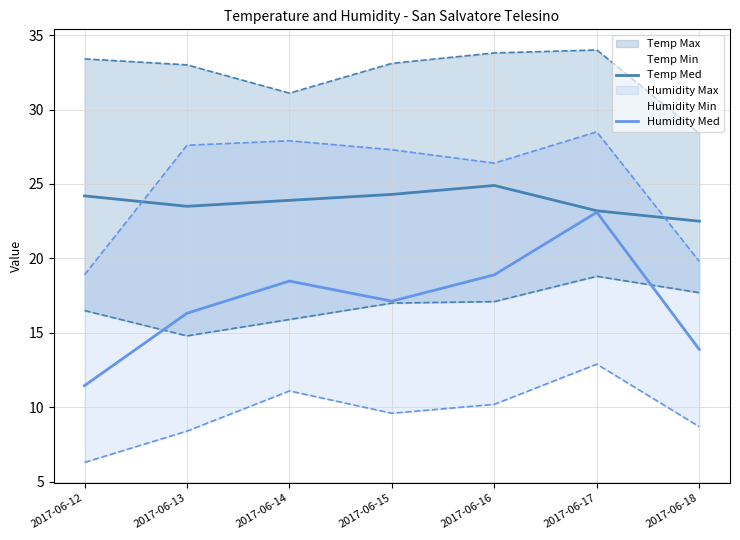

What is the highest value of the Humidity Med series?

23.1